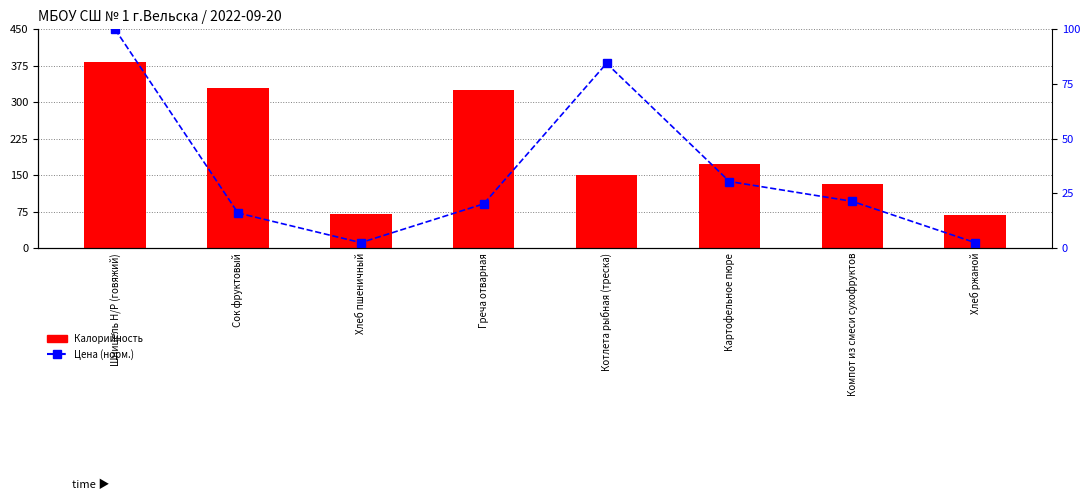

Does the chart contain any negative values?

No